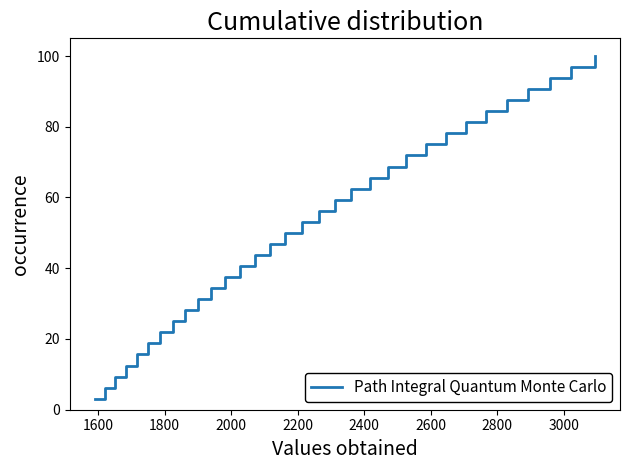

What is the maximum value shown in the chart?

100.0